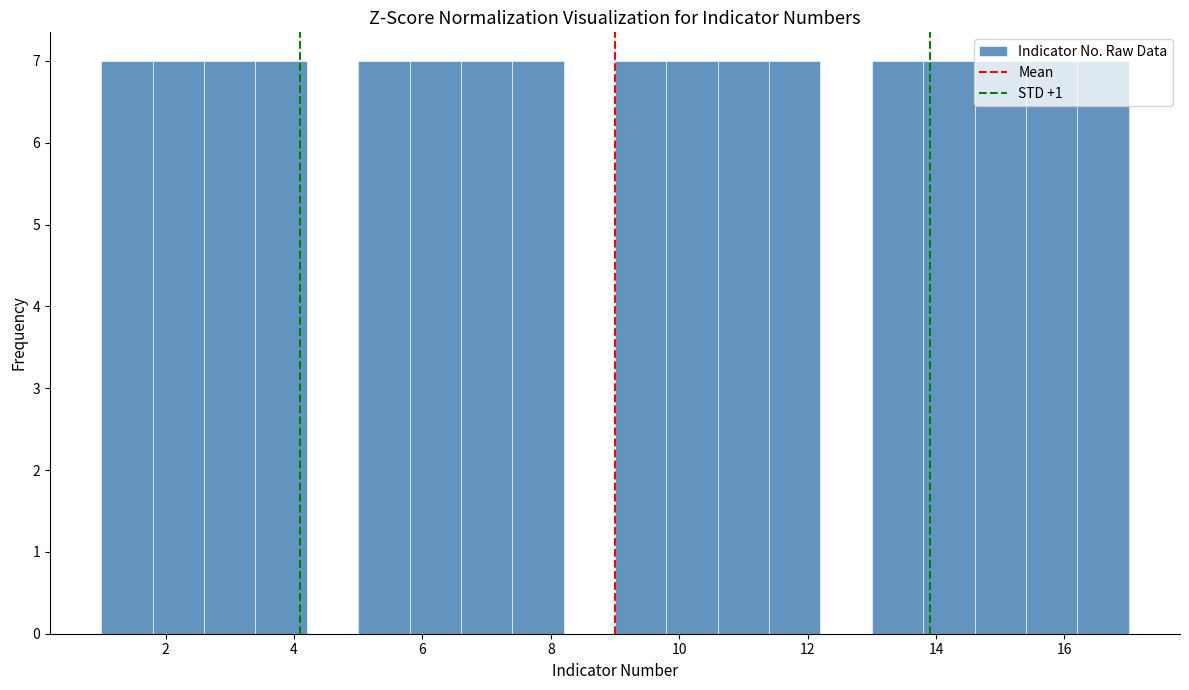

Reading left to right, transcribe this chart: for each bar, give the range it covers on the x-axis and its height. The values are not printed on the chart, so give them approximately, as read against the axis.

1.0 to 1.8: 7
1.8 to 2.6: 7
2.6 to 3.4: 7
3.4 to 4.2: 7
4.2 to 5.0: 0
5.0 to 5.8: 7
5.8 to 6.6: 7
6.6 to 7.4: 7
7.4 to 8.2: 7
8.2 to 9.0: 0
9.0 to 9.8: 7
9.8 to 10.6: 7
10.6 to 11.4: 7
11.4 to 12.2: 7
12.2 to 13.0: 0
13.0 to 13.8: 7
13.8 to 14.6: 7
14.6 to 15.4: 7
15.4 to 16.2: 7
16.2 to 17.0: 7